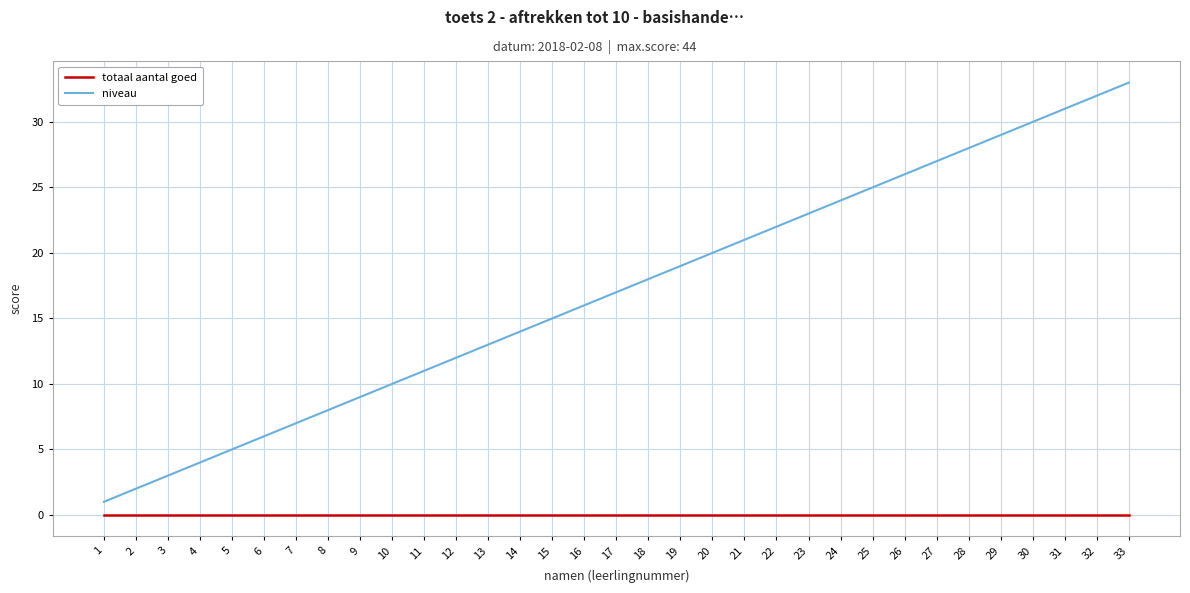

Which series has the largest total across all categories?

niveau